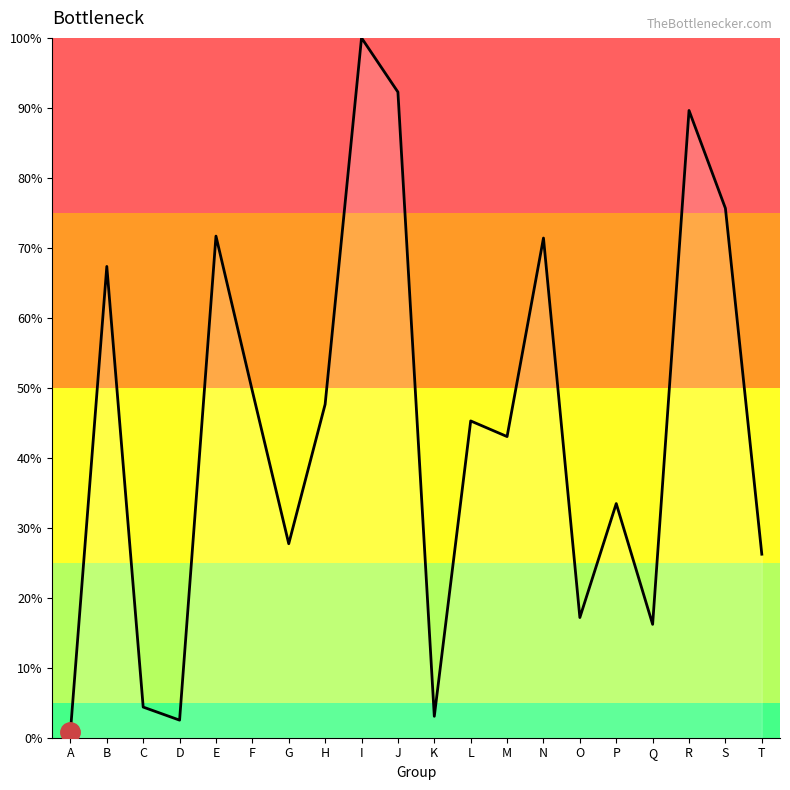

Is it true that the value at P is 14.7?

False